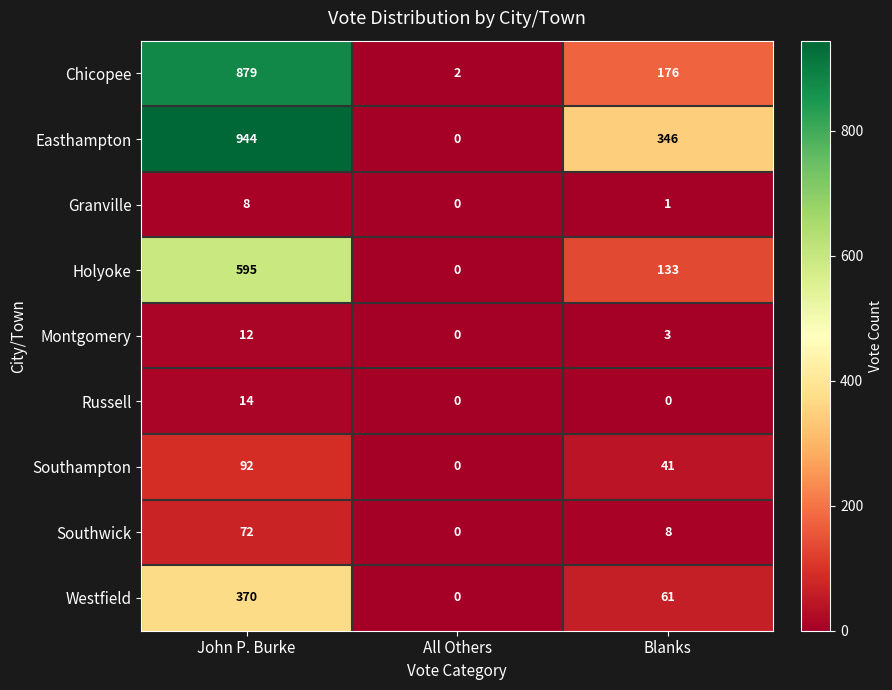

What is the total value across all series at All Others?

2